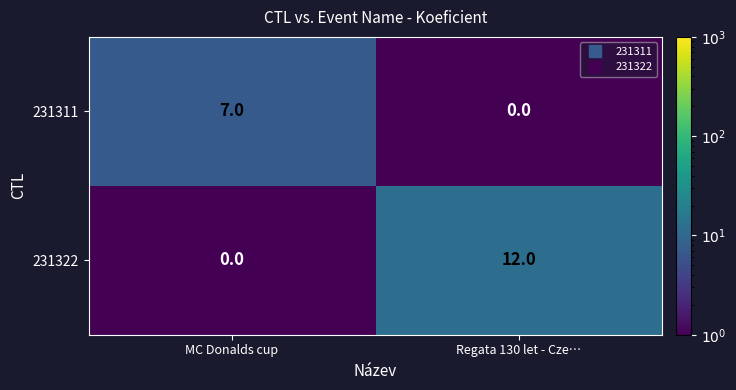

Rank the categories by 231322 value from lowest to highest.

MC Donalds cup, Regata 130 let - Cze…